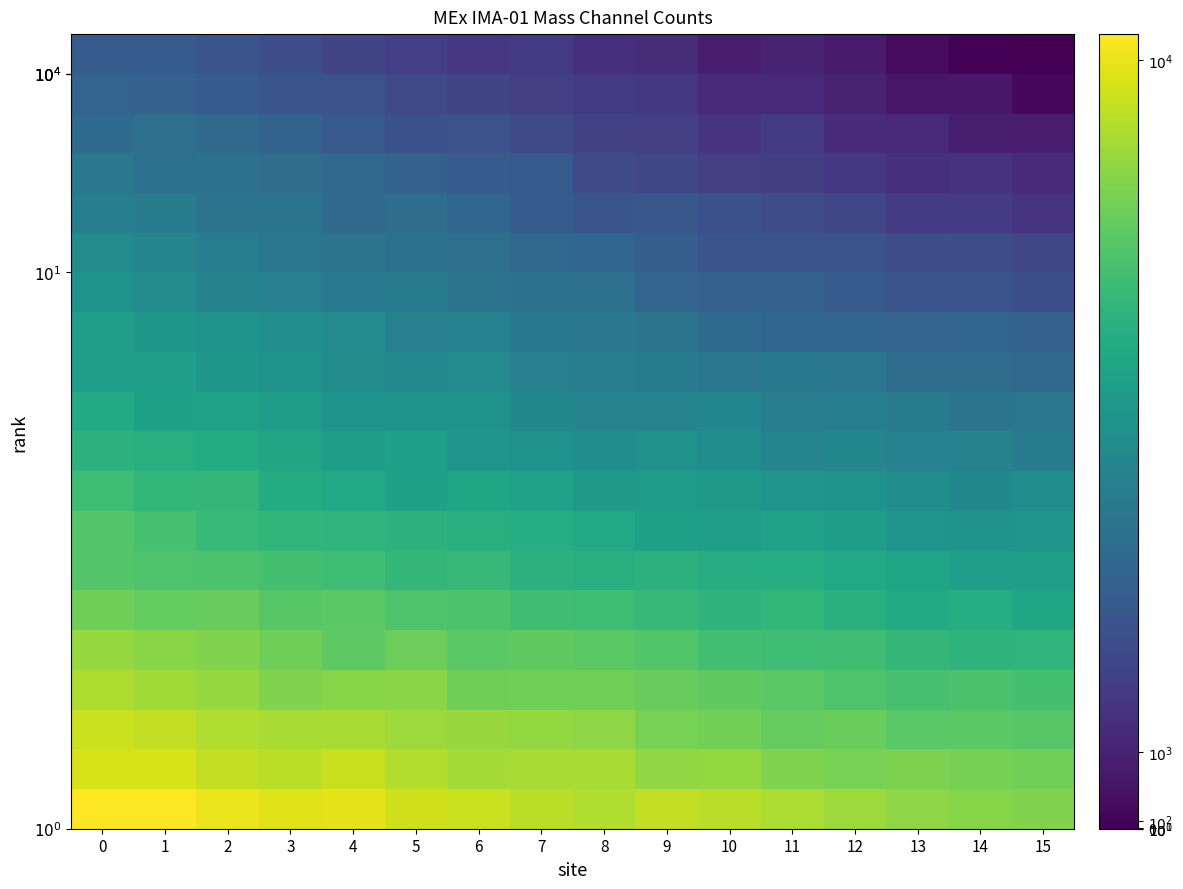

Count the number of data series in this chart.

20